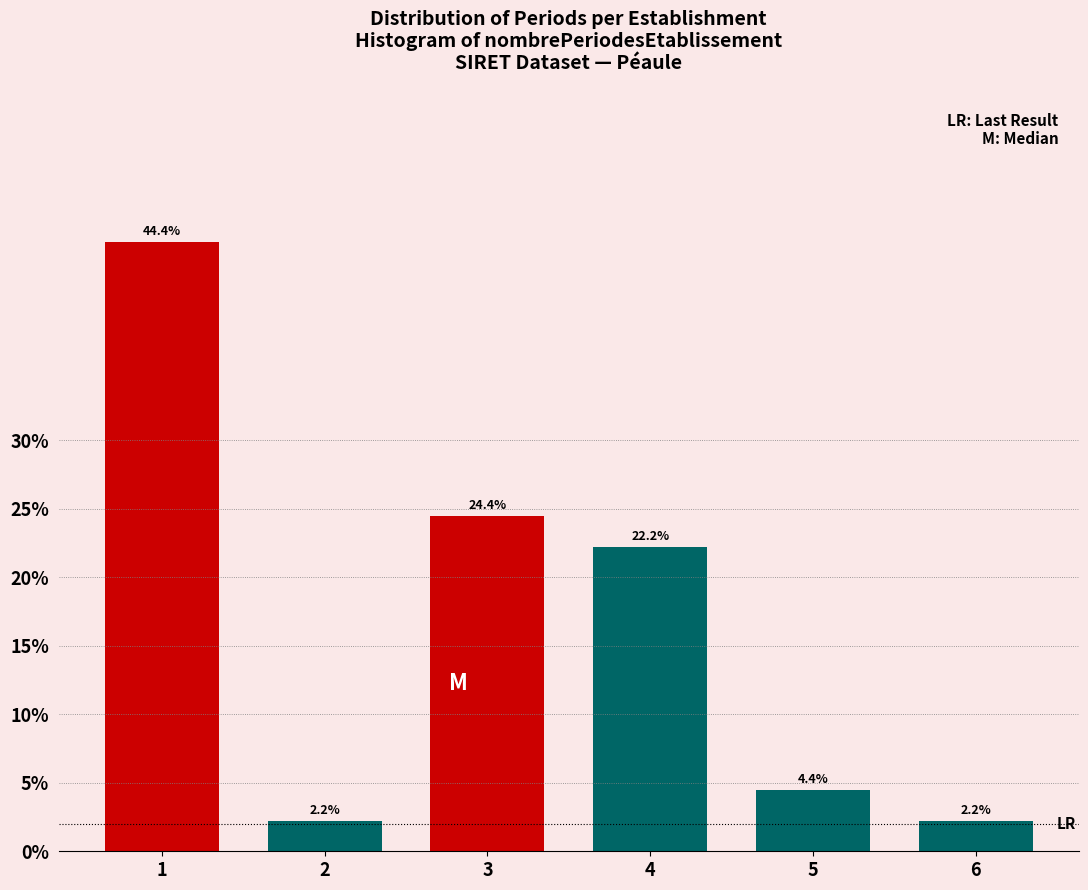

Reading right to left, extract all data points from this chart.

6=2.2	5=4.4	4=22.2	3=24.4	2=2.2	1=44.4